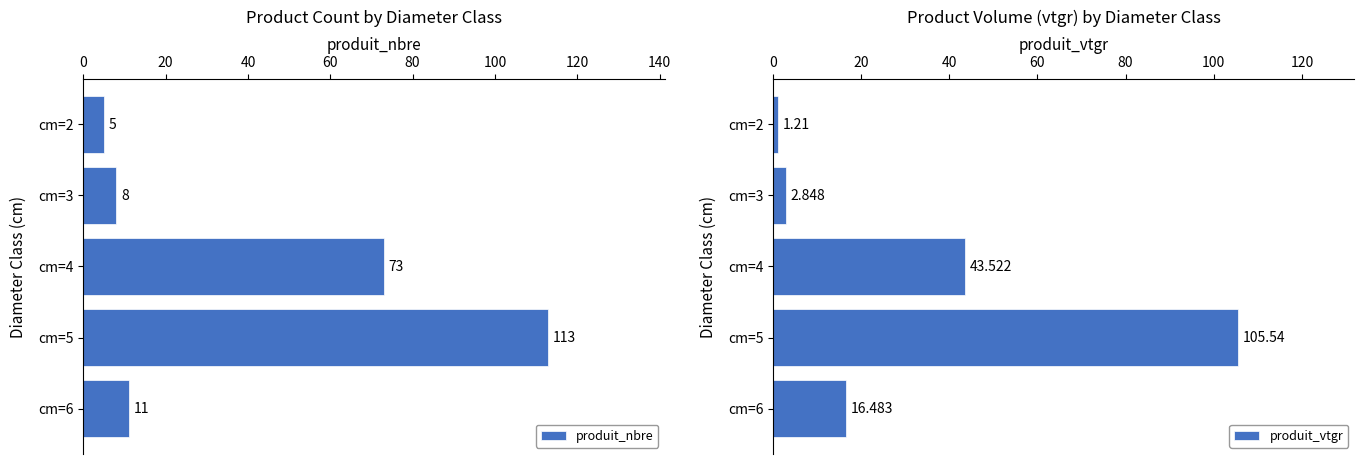

What is the average value of the produit_nbre series?

42